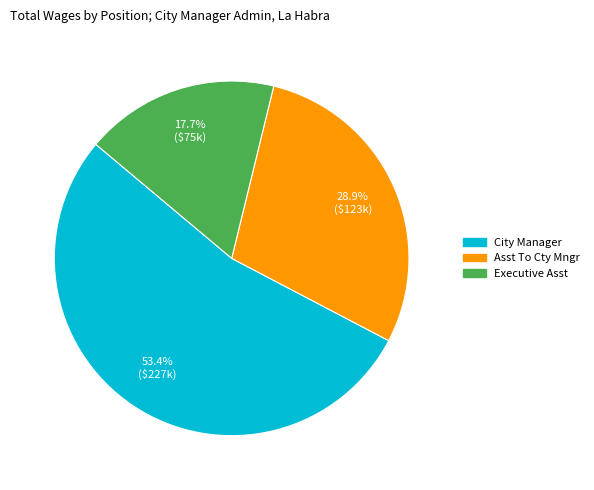

Is the sum of City Manager and Asst To Cty Mngr greater than half?

Yes